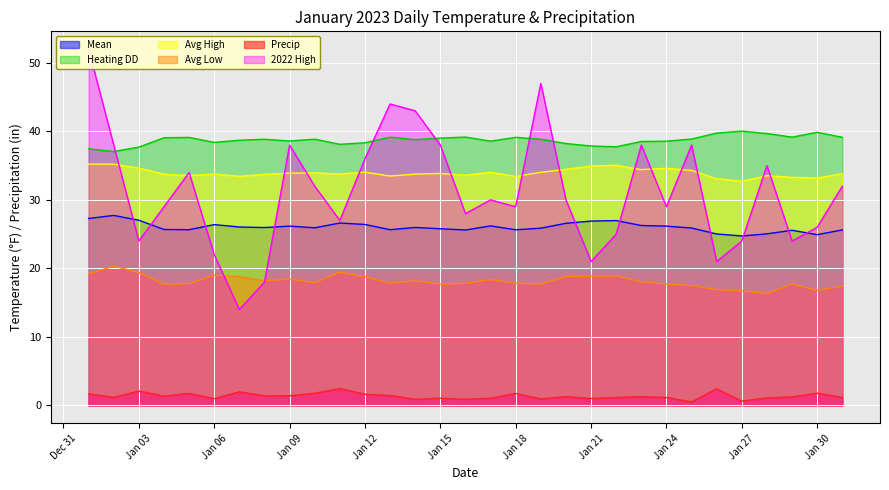

In Mean, how many points are higher than both neighbors (excluding endpoints)?

8